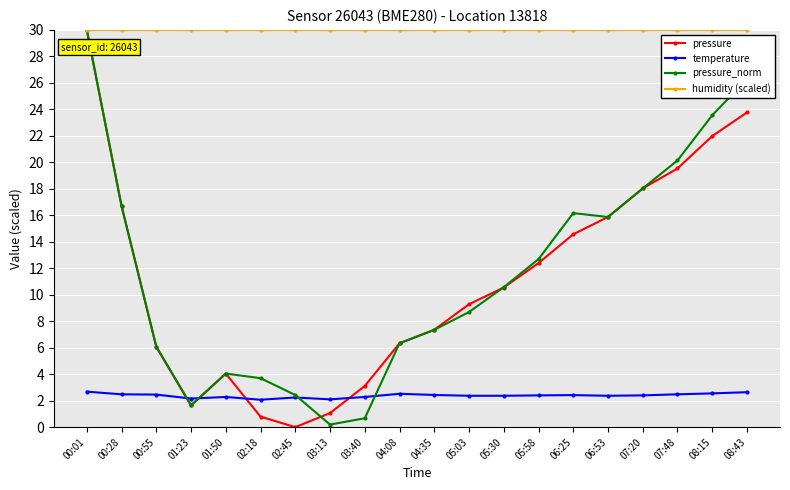

What is the label of the 19th point from the right?

00:28